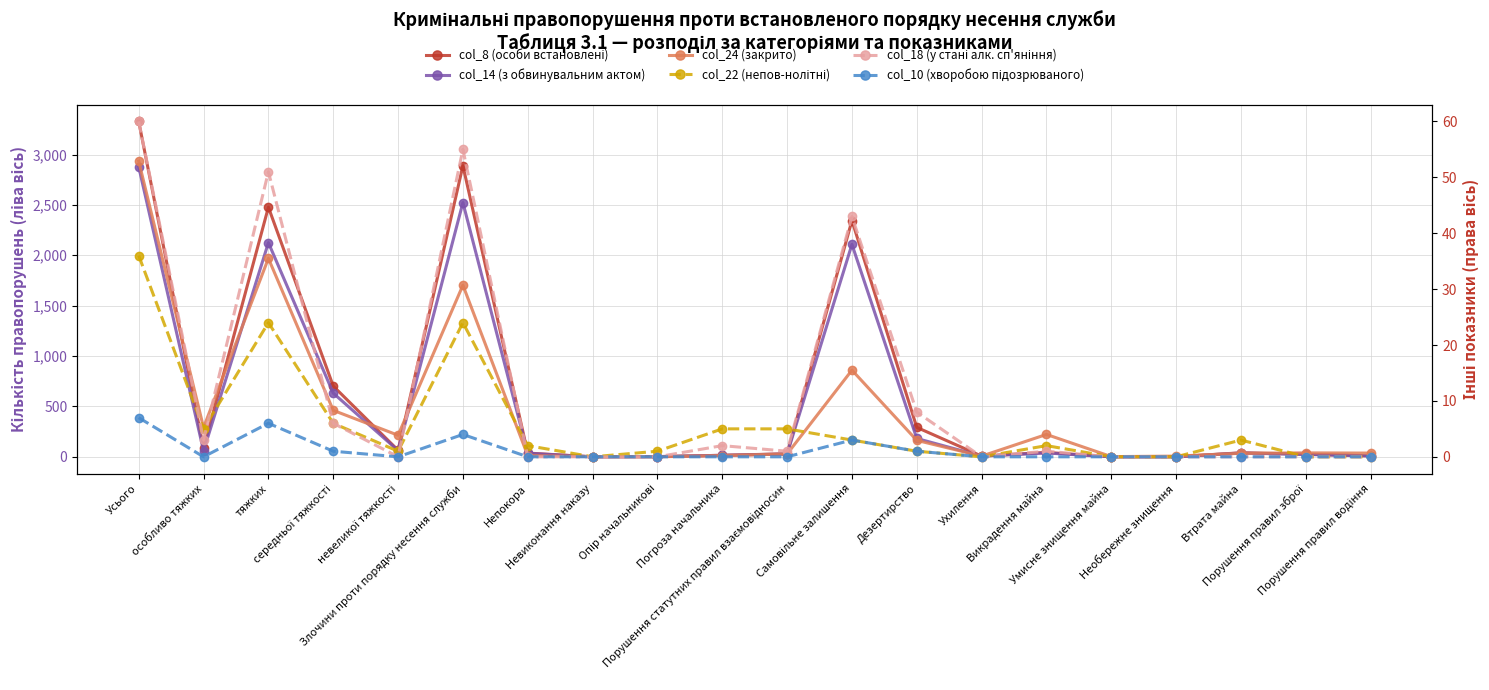

At which category is the sum across all series the highest?

Усього